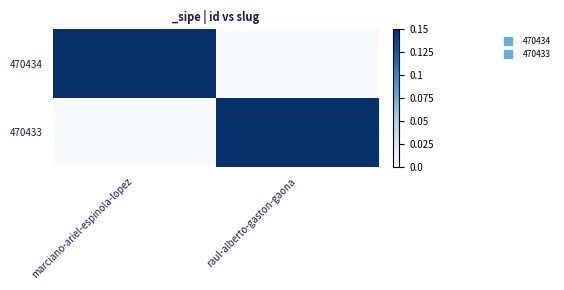

Reading left to right, extract all data points from this chart.

470434: marciano-ariel-espinola-lopez=1	raul-alberto-gaston-gaona=0
470433: marciano-ariel-espinola-lopez=0	raul-alberto-gaston-gaona=1